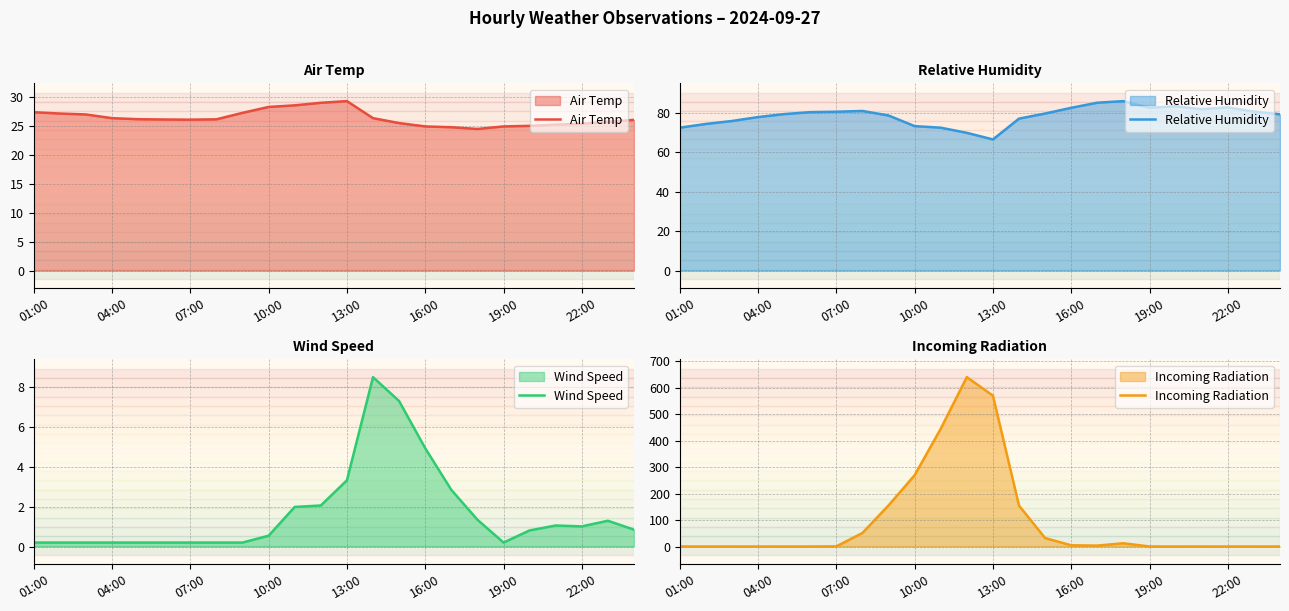

Which series has the largest total across all categories?

Incoming Radiation